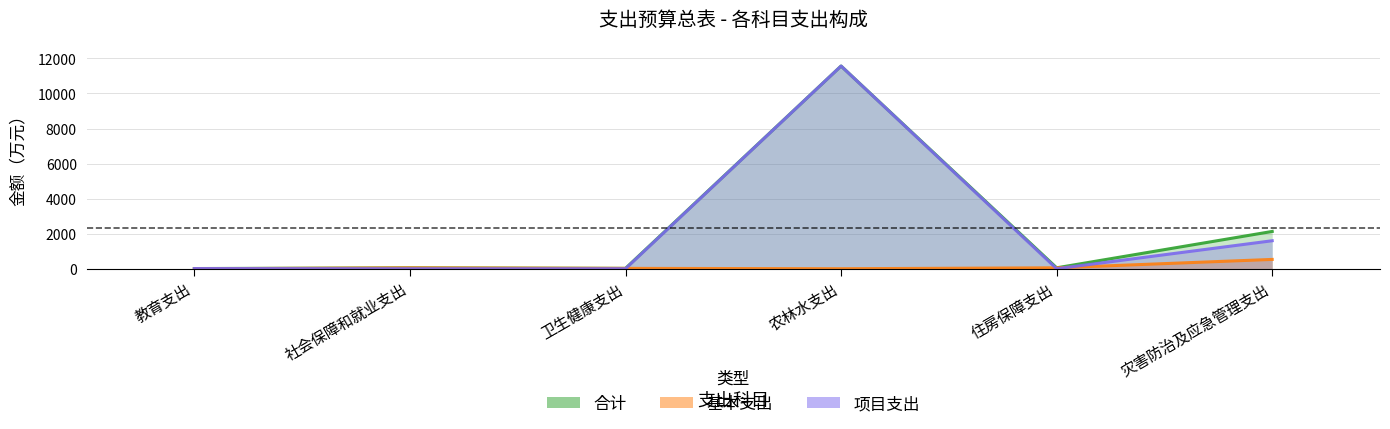

What is the greatest value displayed?

11564.9